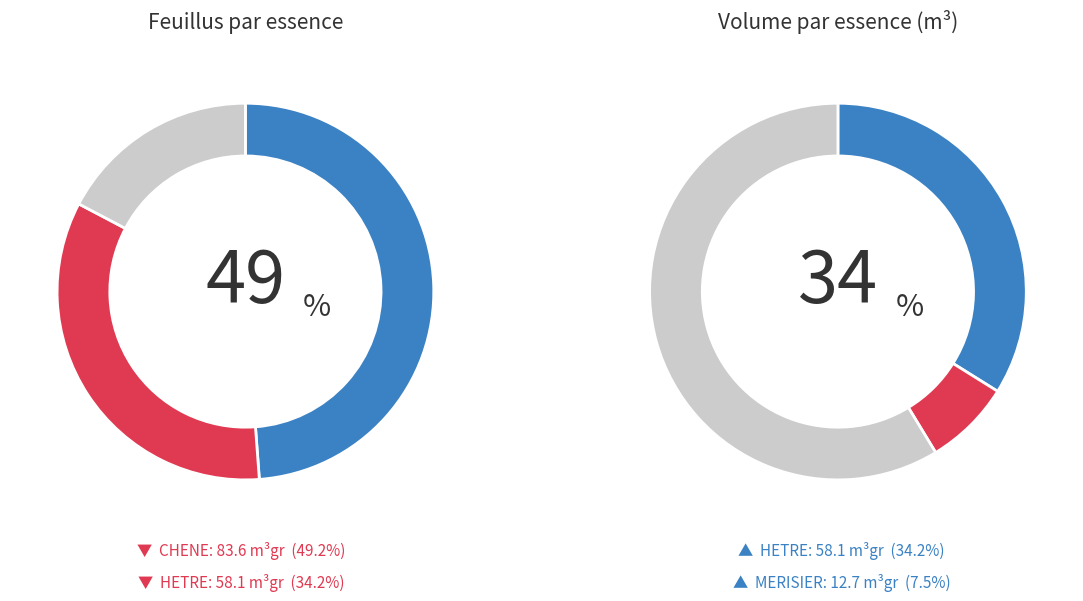

Which category has the biggest portion of the pie?

CHENE